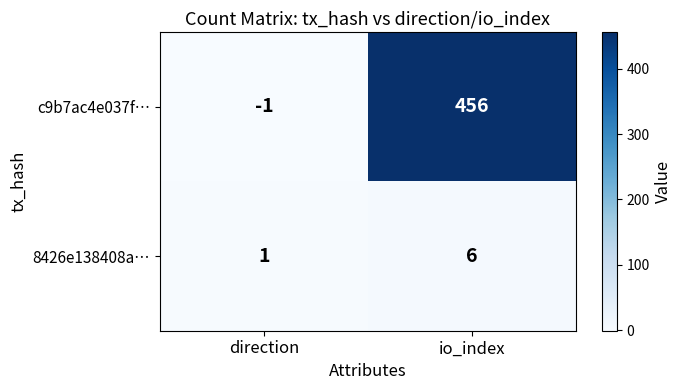

True or false: c9b7ac4e037f… has a value of -1 at direction.

True